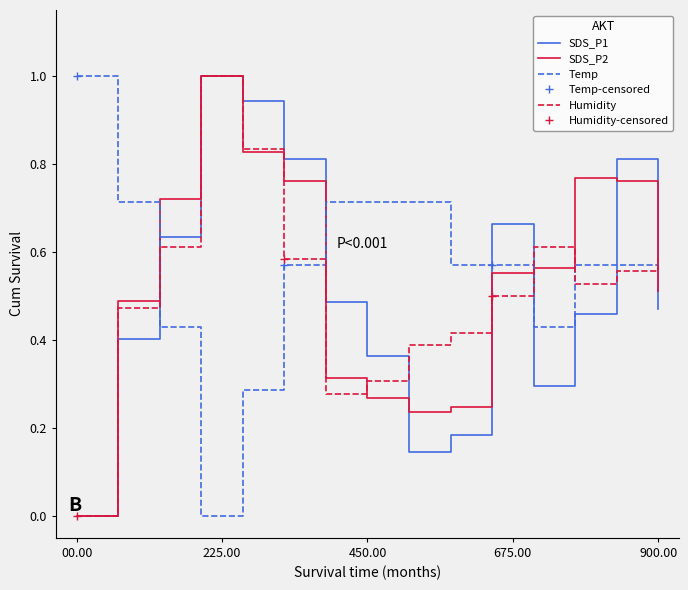

How many series are shown in this chart?

4